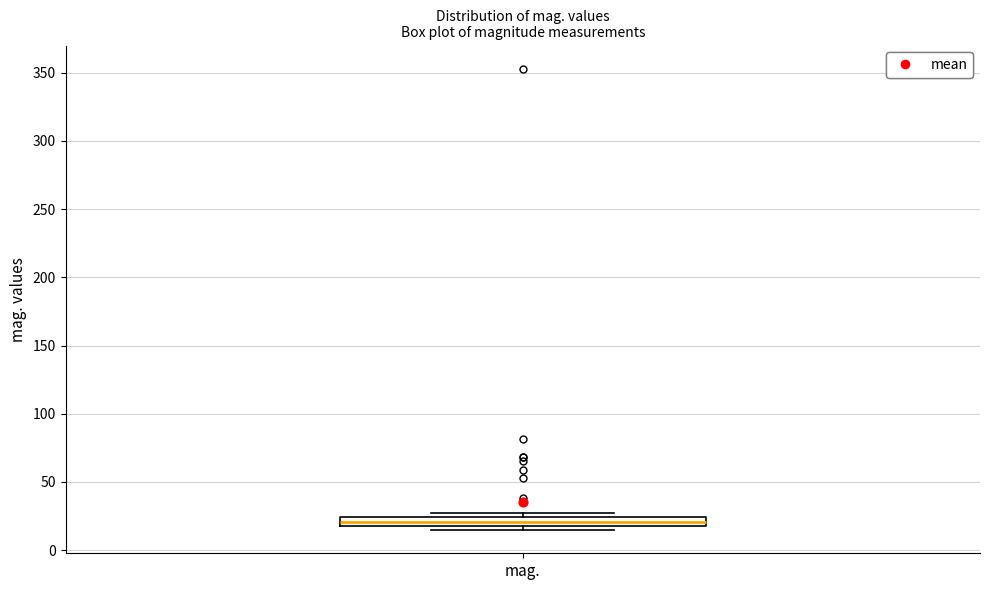

Where is the lower edge of the box for mag. on the y-axis? The values are not printed on the chart, so give them approximately, as read against the axis.

20